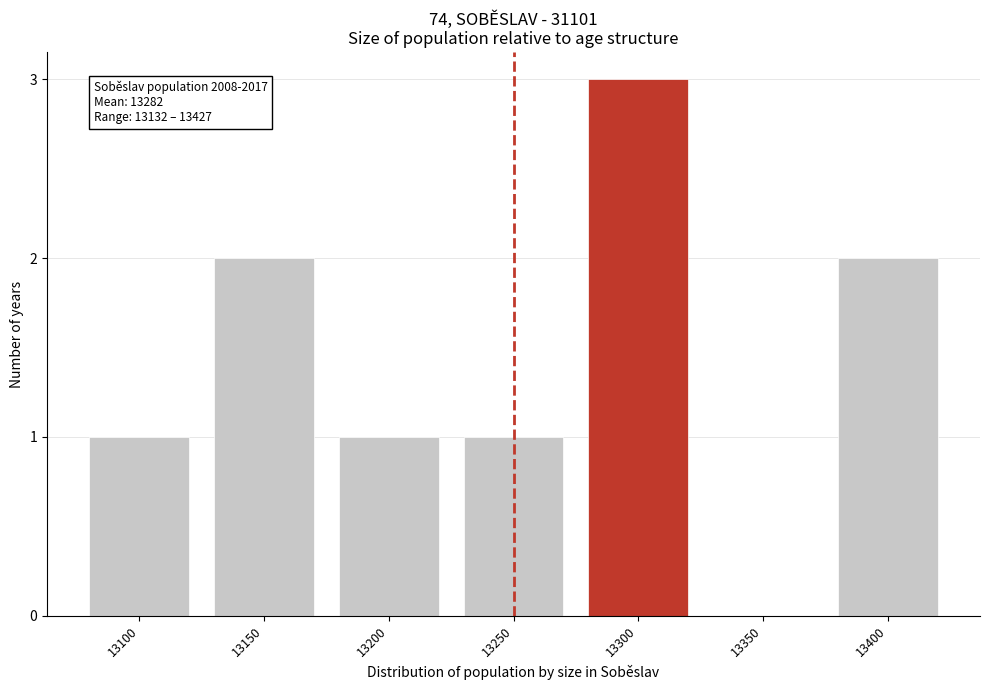

Reading right to left, transcribe all the data shown in this chart.

13400=2	13350=0	13300=3	13250=1	13200=1	13150=2	13100=1